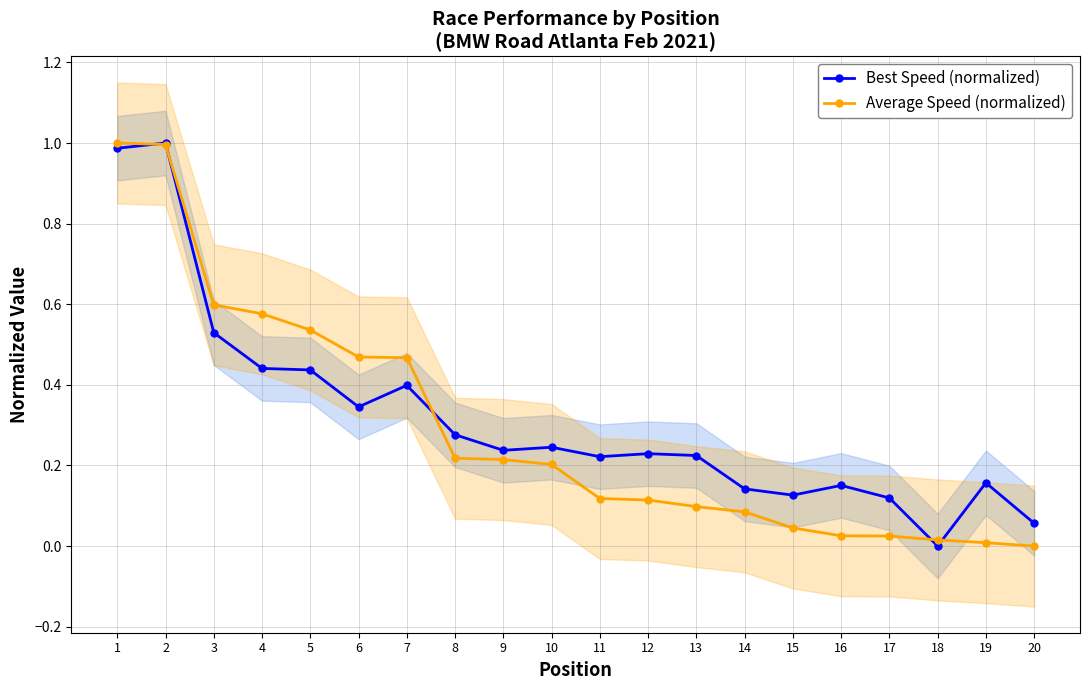

True or false: Average Speed (normalized) has a value of 0.3 at 8.

False